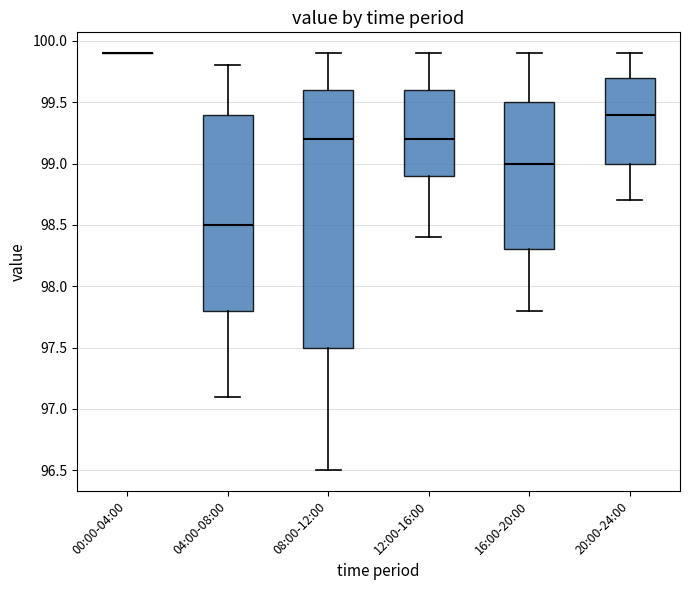

Reading left to right, transcribe this box plot: for each box, give where its median line is, the range the box spans, and where its two whiskers end, as read against the y-axis. The values are not printed on the chart, so give them approximately, as read against the axis.

00:00-04:00: box collapsed to a line at 99.9, whiskers 99.9 to 99.9
04:00-08:00: median 98.5, box 97.8 to 99.4, whiskers 97.1 to 99.8
08:00-12:00: median 99.2, box 97.5 to 99.6, whiskers 96.5 to 99.9
12:00-16:00: median 99.2, box 98.9 to 99.6, whiskers 98.4 to 99.9
16:00-20:00: median 99.0, box 98.3 to 99.5, whiskers 97.8 to 99.9
20:00-24:00: median 99.4, box 99.0 to 99.7, whiskers 98.7 to 99.9